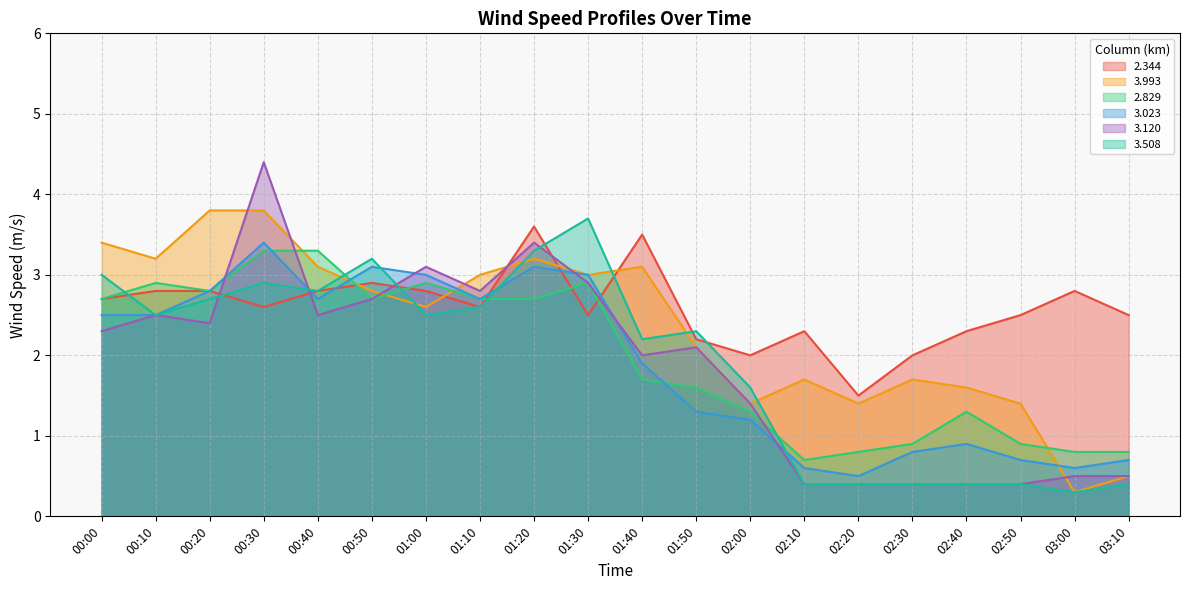

How many categories are shown in the chart?

20